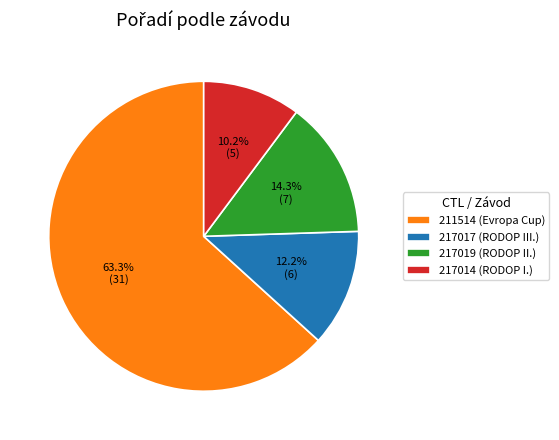

To the nearest percent, what percentage of the pie is 211514 (Evropa Cup)?

63%